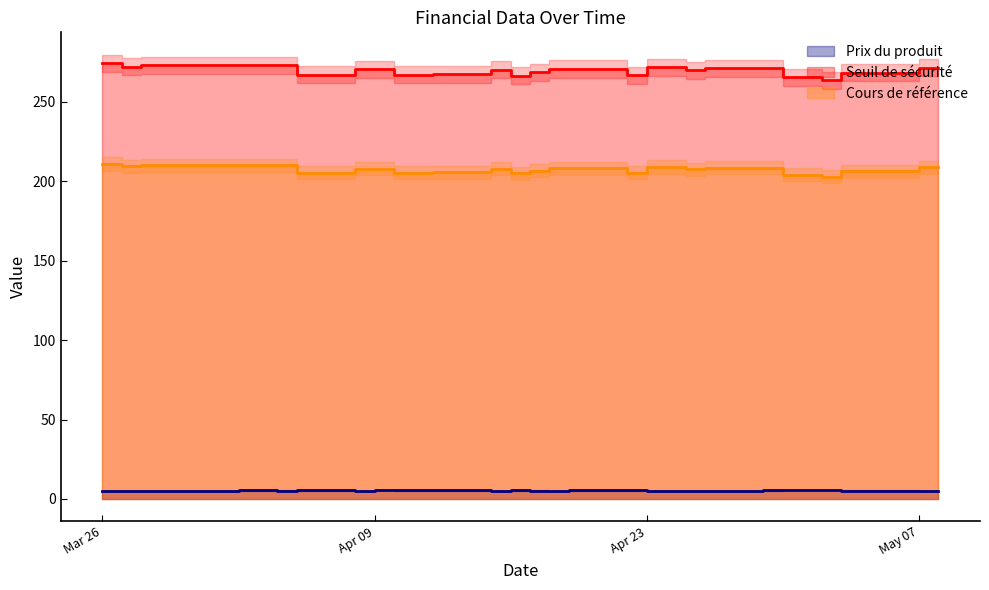

Rank the series by their maximum value, from highest to lowest.

Seuil de sécurité, Cours de référence, Prix du produit